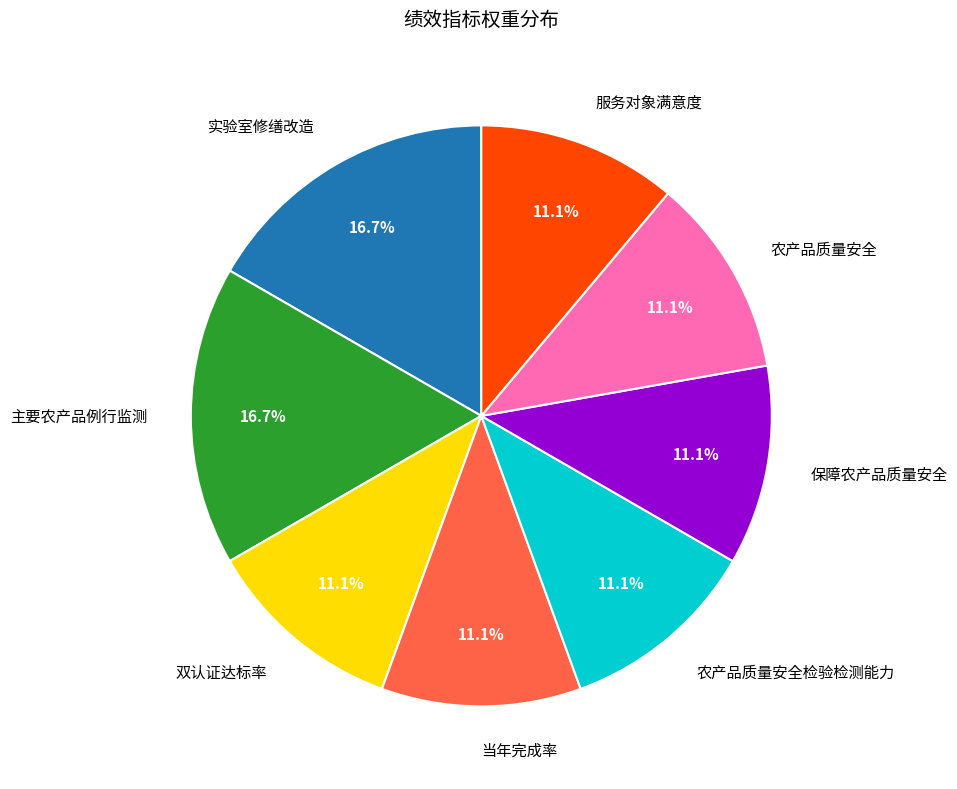

Is there any slice that represents more than half of the pie?

No